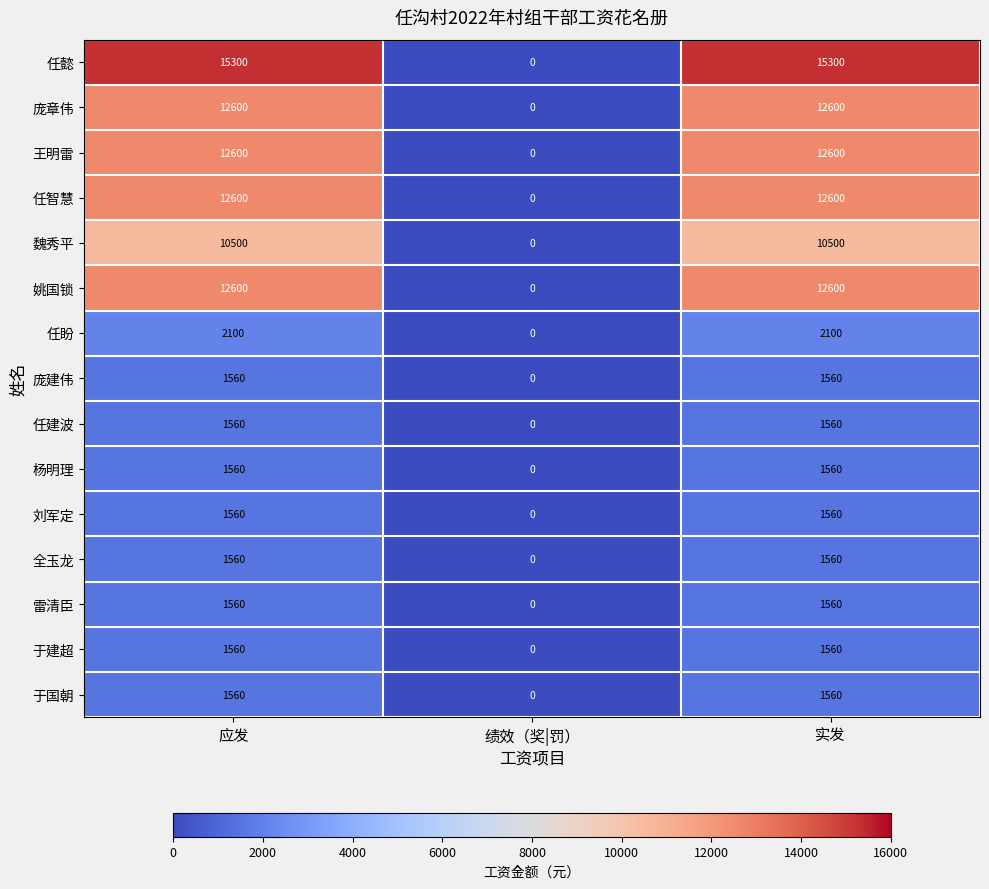

How many 任盼 values are between 0 and 2100?

3